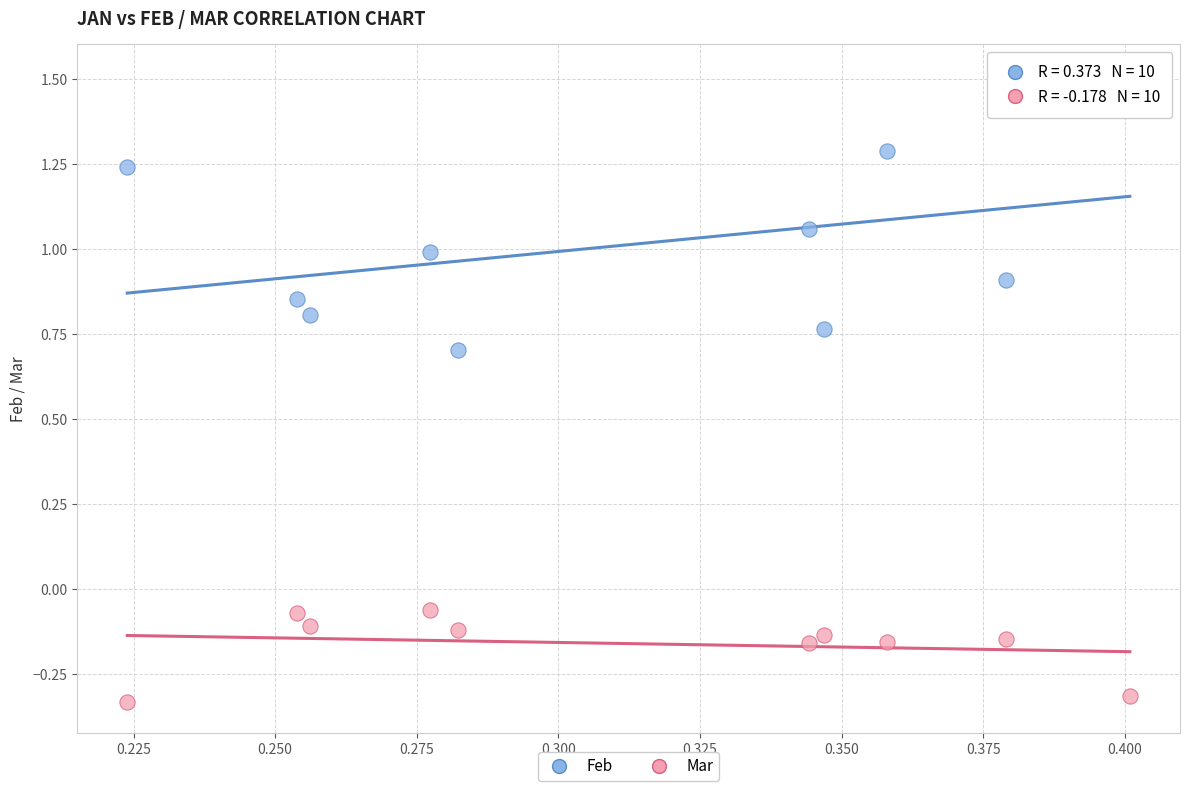

Which series contains the highest Y value?

Feb